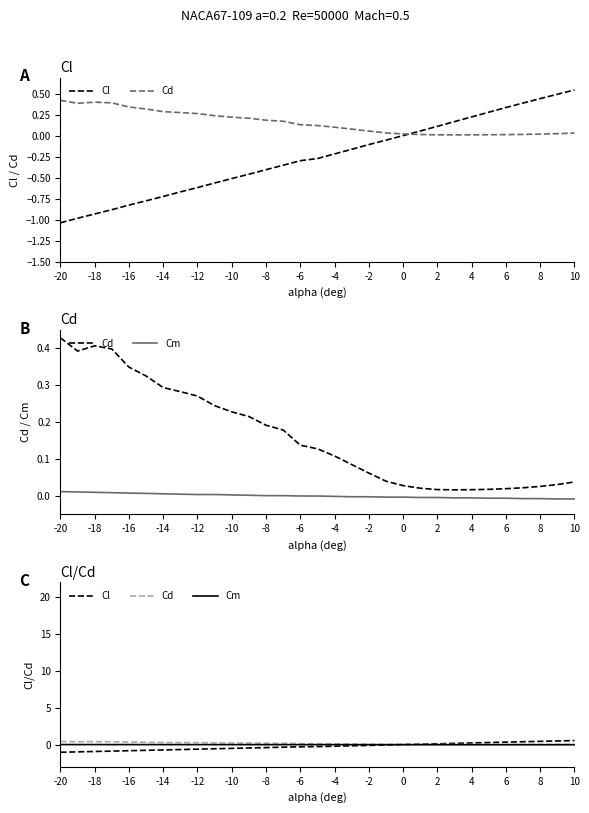

The value of Cl at -2 is -0.1. True or false?

False